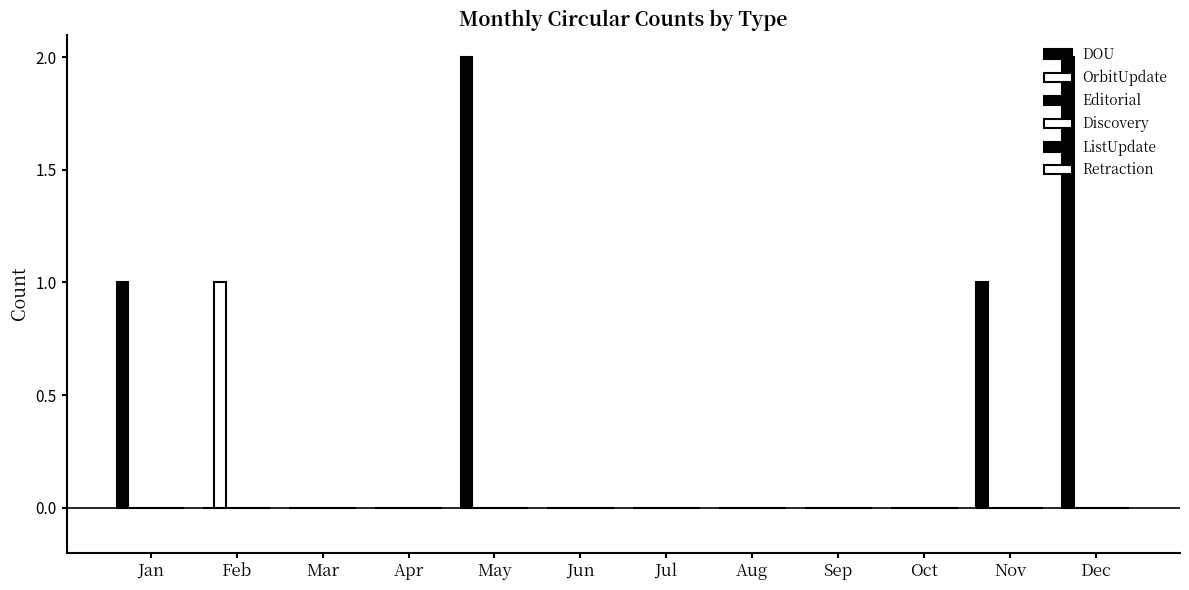

What is the difference between the second highest and second lowest values in the DOU series?

2